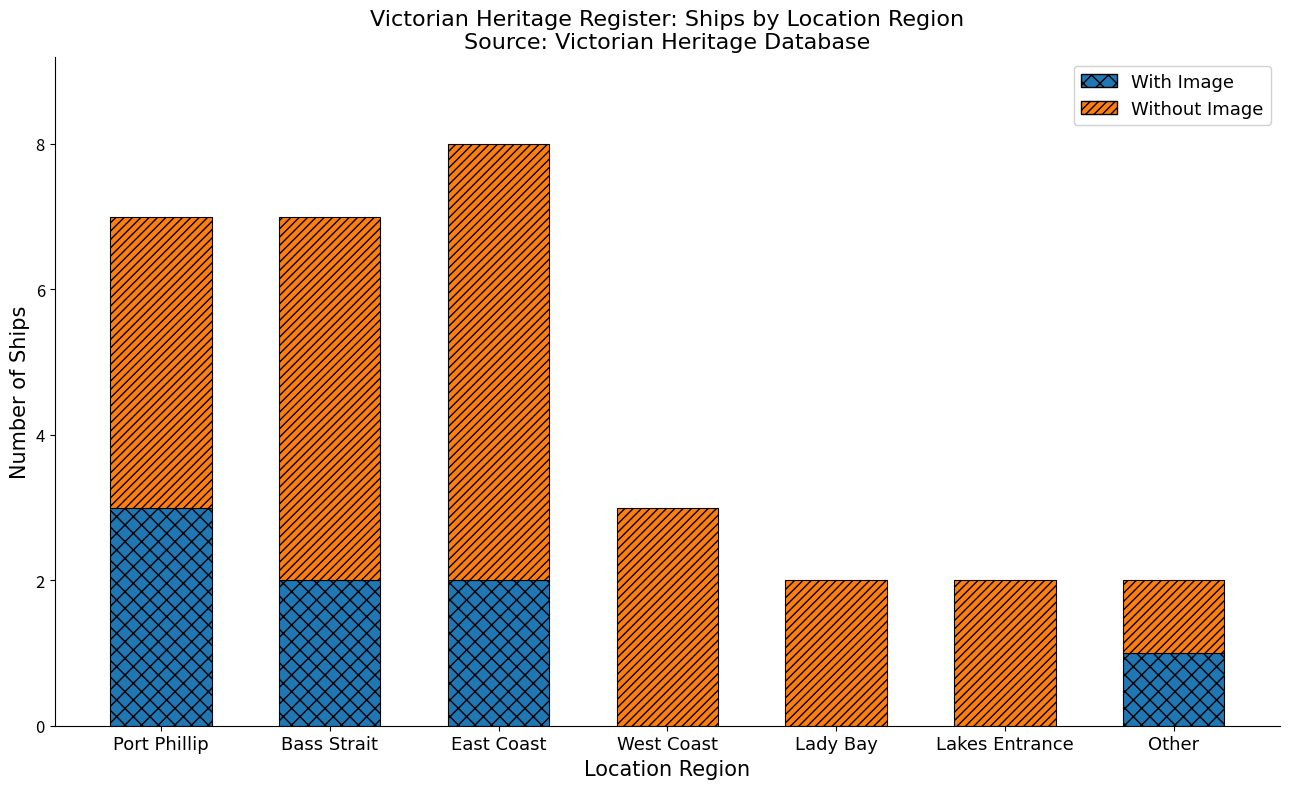

What is the sum of all With Image values?

8